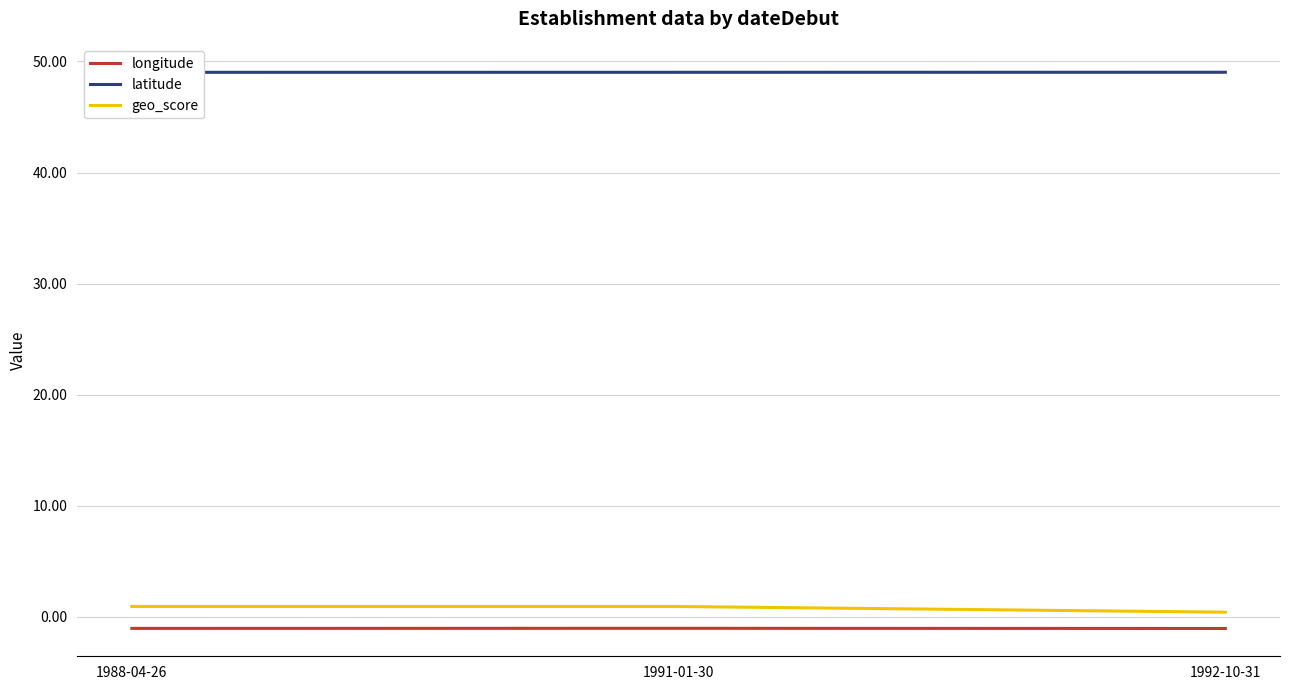

At which label is geo_score closest to 0?

1992-10-31